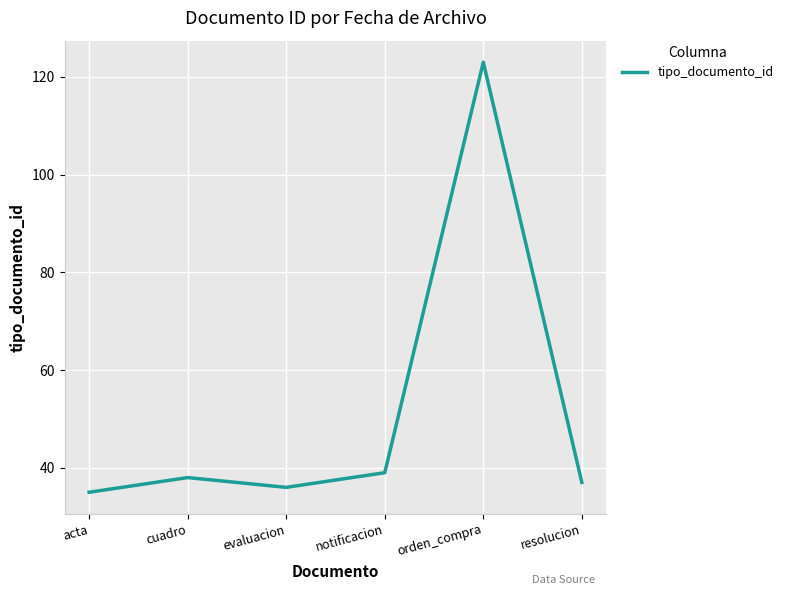

Count the number of data series in this chart.

1